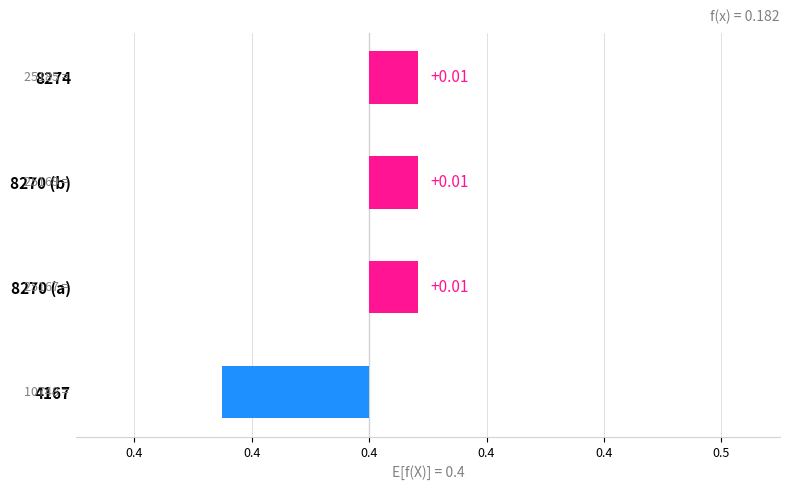

Rank the categories by value from highest to lowest.

8274, 8270 (b), 8270 (a), 4167